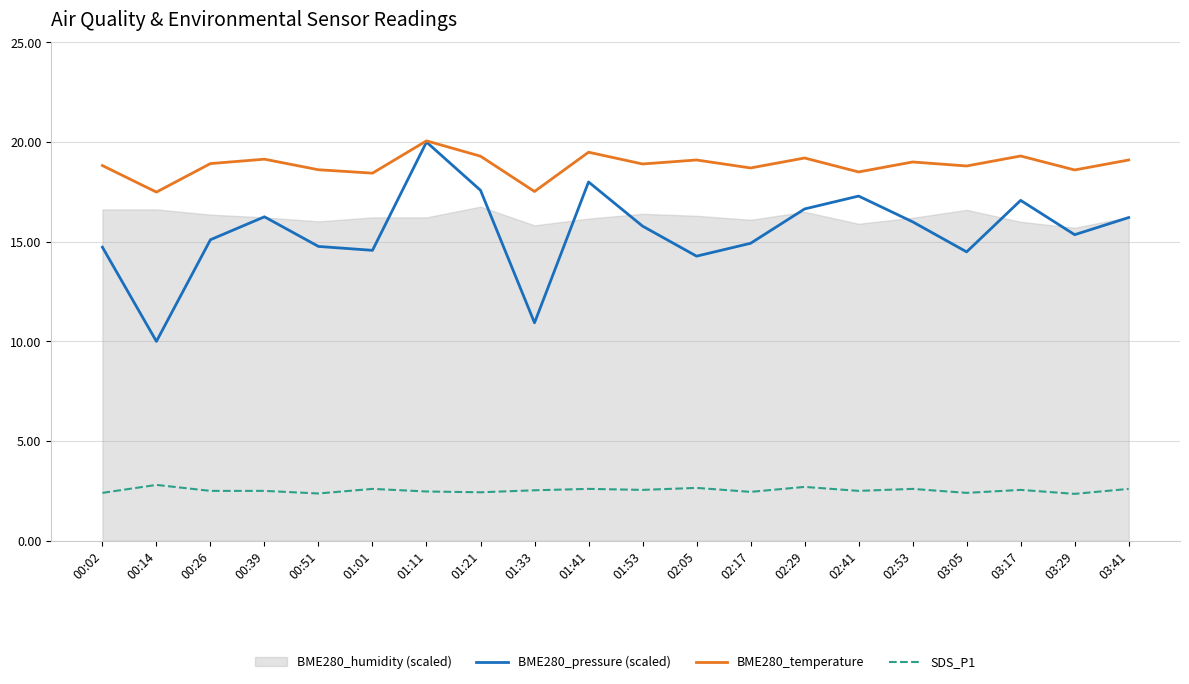

At 02:53, list the series in order from smallest to largest.

SDS_P1, BME280_pressure (scaled), BME280_temperature